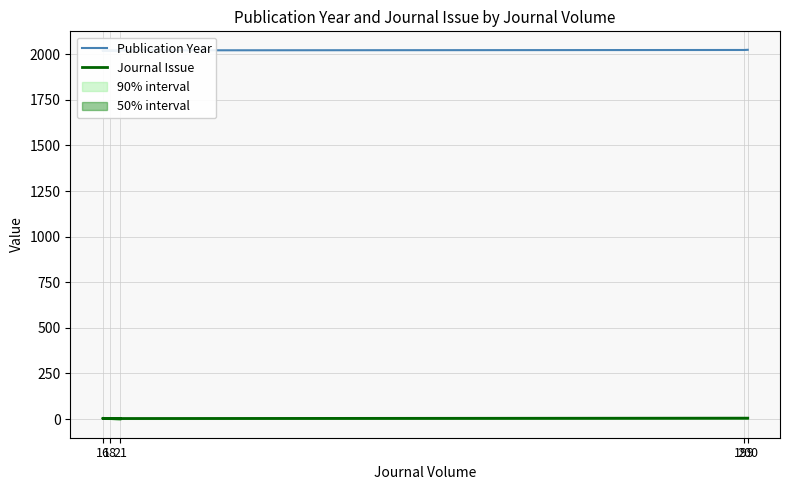

At which label is Journal Issue closest to 3?

18